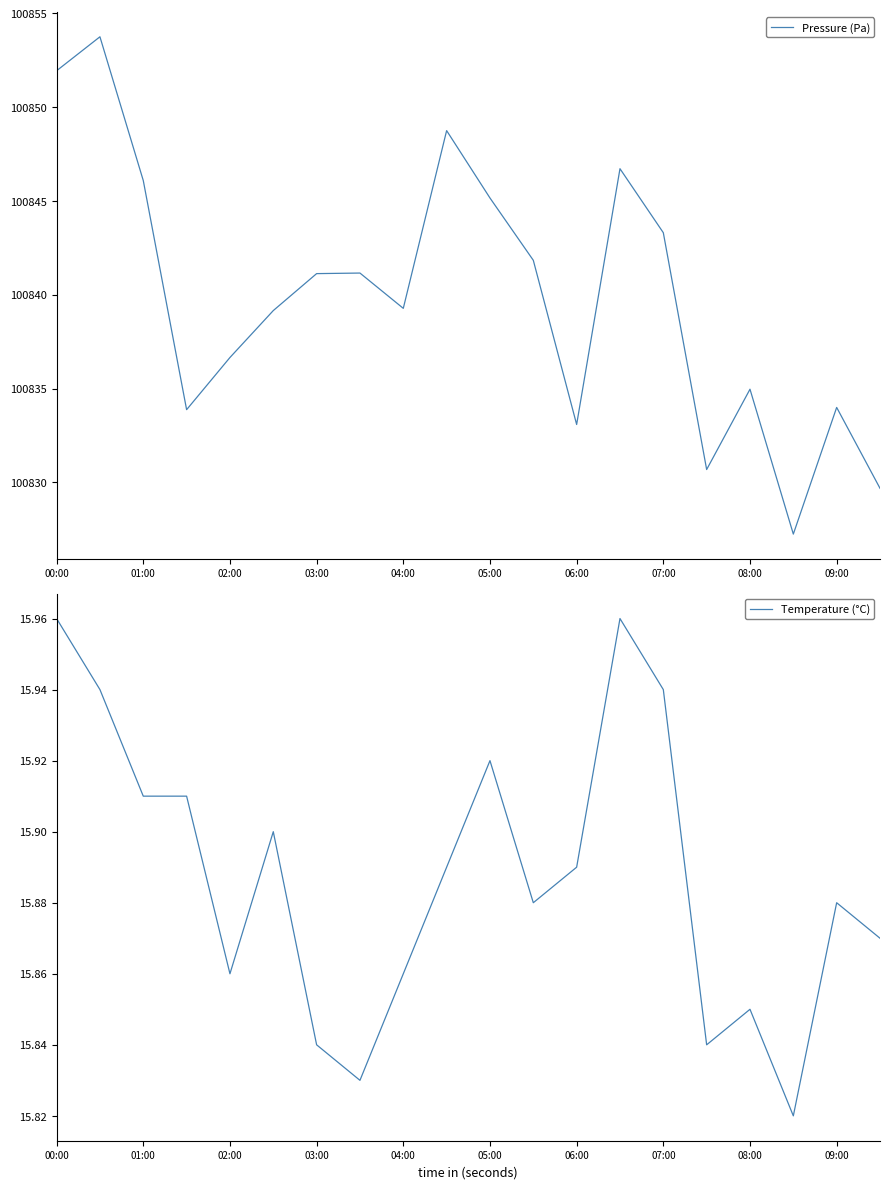

The Pressure (Pa) series shows 39294.1 at 04:00. True or false?

False